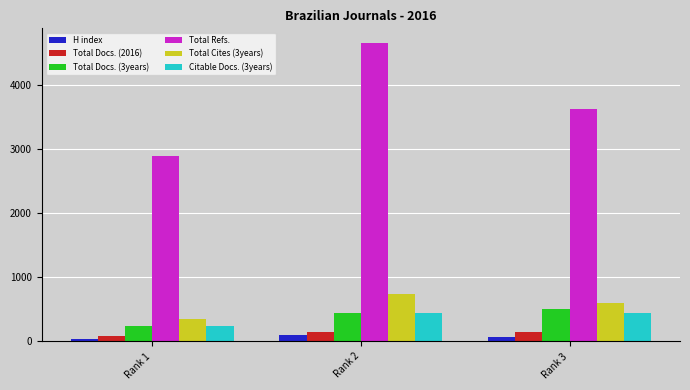

What is the sum of all Total Refs. values?

11181